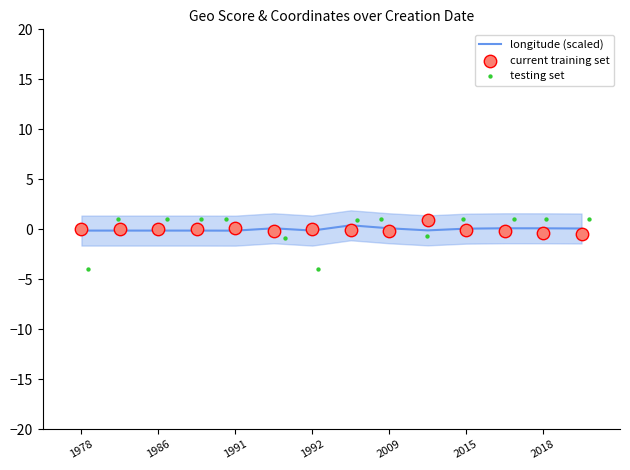

Which series reaches the minimum Y coordinate?

testing set